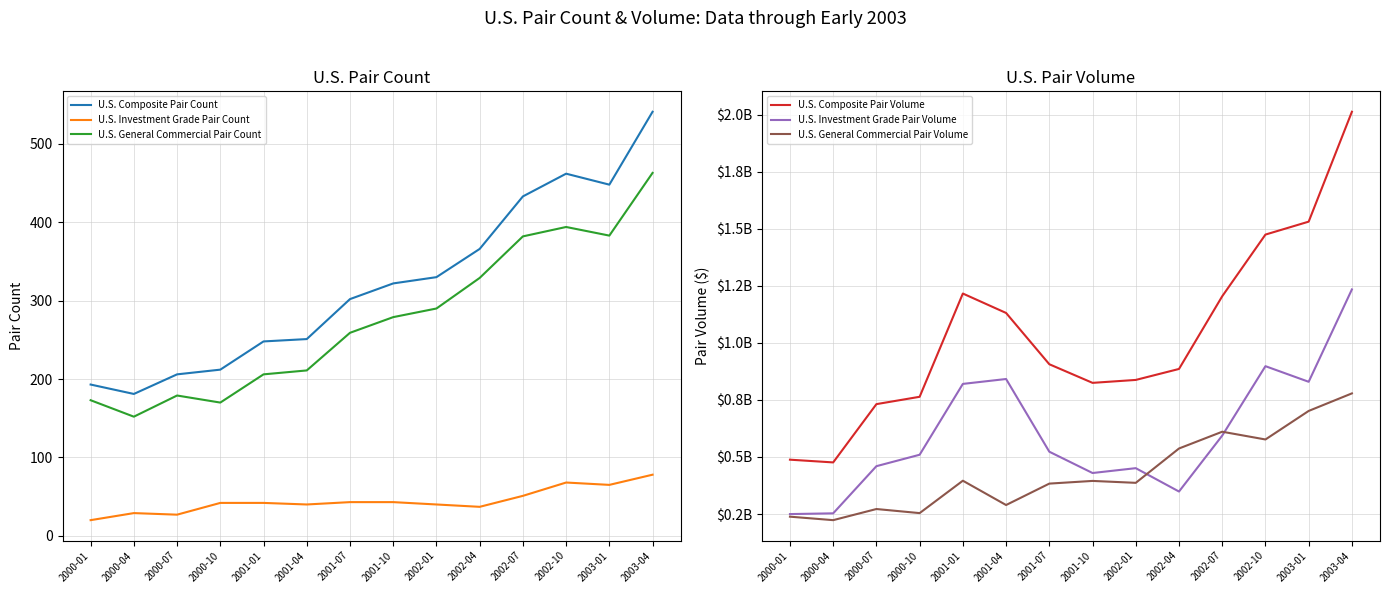

Where does the U.S. Investment Grade Pair Count series first go above 42?

2001-07